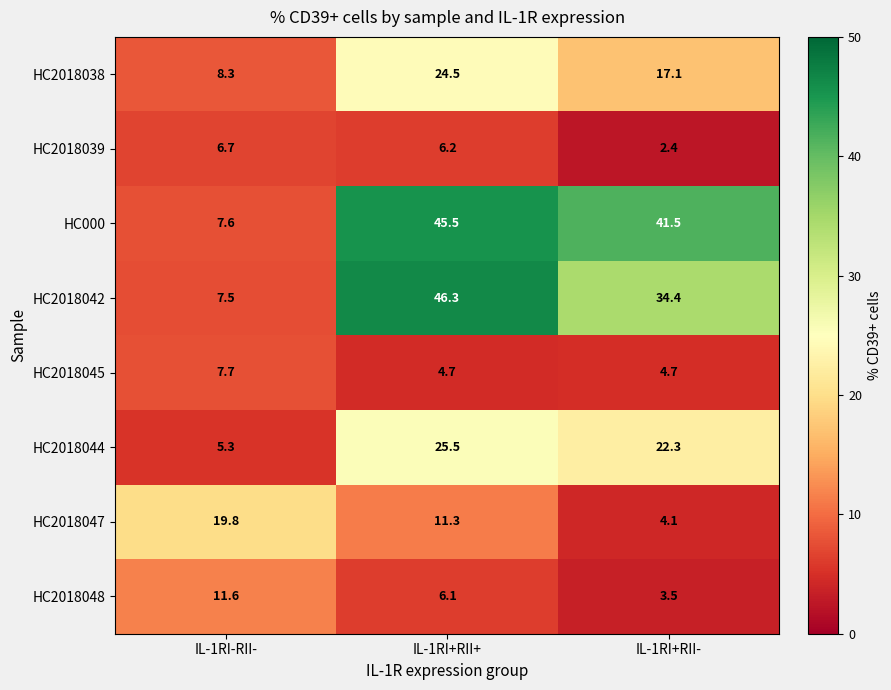

Reading left to right, extract all data points from this chart.

HC2018038: IL-1RI-RII-=8.3	IL-1RI+RII+=24.5	IL-1RI+RII-=17.1
HC2018039: IL-1RI-RII-=6.7	IL-1RI+RII+=6.2	IL-1RI+RII-=2.4
HC000: IL-1RI-RII-=7.6	IL-1RI+RII+=45.5	IL-1RI+RII-=41.5
HC2018042: IL-1RI-RII-=7.5	IL-1RI+RII+=46.3	IL-1RI+RII-=34.4
HC2018045: IL-1RI-RII-=7.7	IL-1RI+RII+=4.7	IL-1RI+RII-=4.7
HC2018044: IL-1RI-RII-=5.3	IL-1RI+RII+=25.5	IL-1RI+RII-=22.3
HC2018047: IL-1RI-RII-=19.8	IL-1RI+RII+=11.3	IL-1RI+RII-=4.1
HC2018048: IL-1RI-RII-=11.6	IL-1RI+RII+=6.1	IL-1RI+RII-=3.5